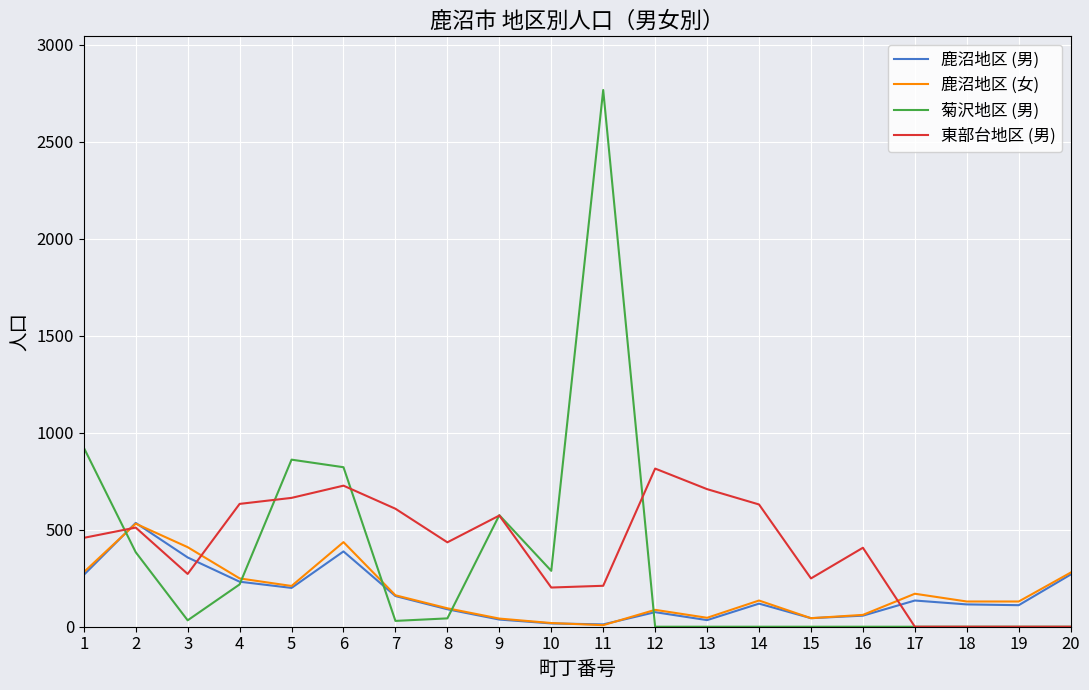

The 鹿沼地区 (男) series shows 269 at 20. True or false?

True